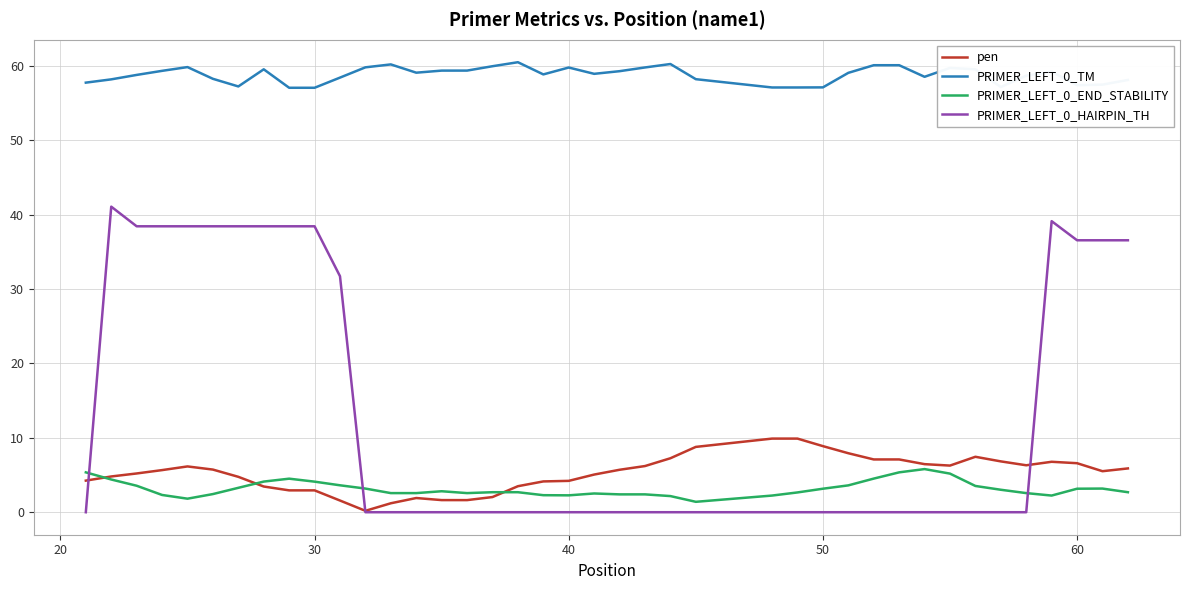

What are all the series names shown in the legend?

pen, PRIMER_LEFT_0_TM, PRIMER_LEFT_0_END_STABILITY, PRIMER_LEFT_0_HAIRPIN_TH